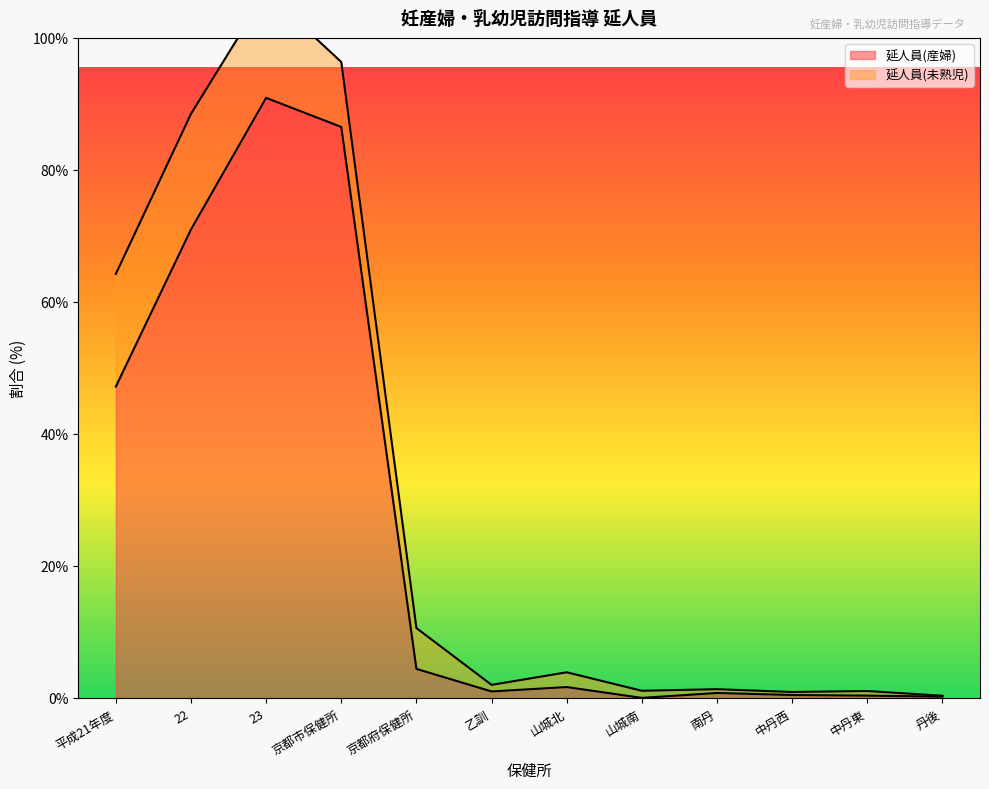

How many points are higher than both their immediate neighbors (excluding endpoints)?

3